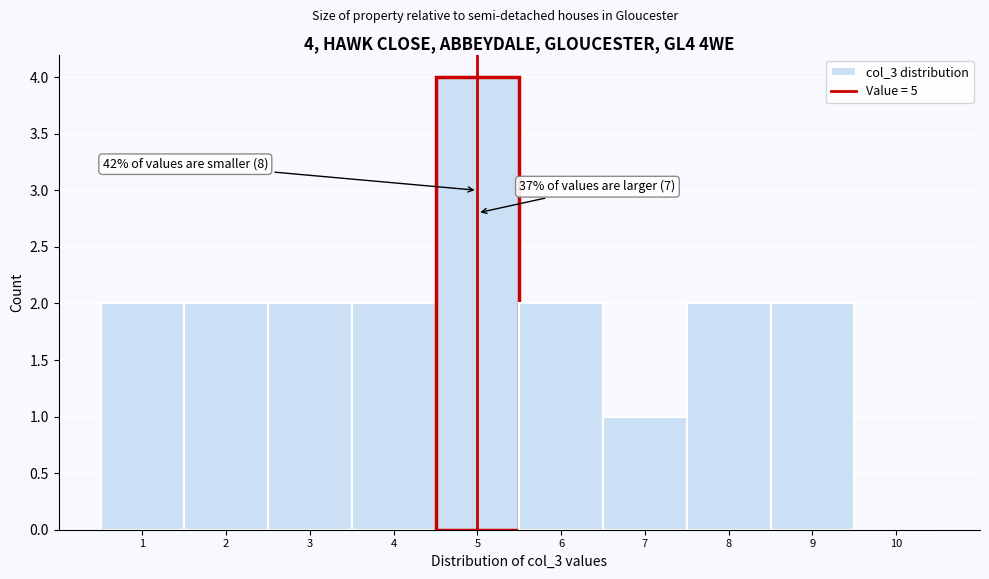

Which range on the x-axis has the tallest bar?

4.5 to 5.5